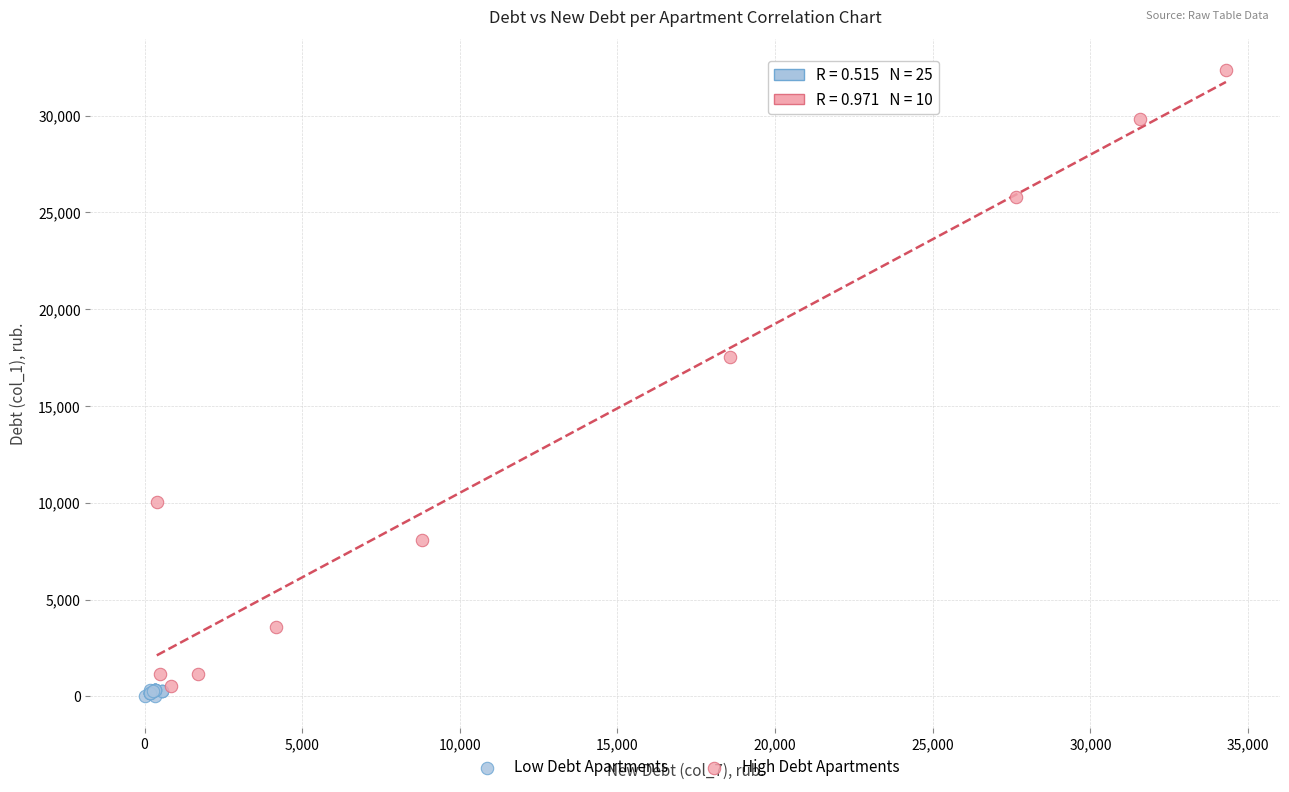

Which series has the largest Y range (max minus min)?

High Debt Apartments